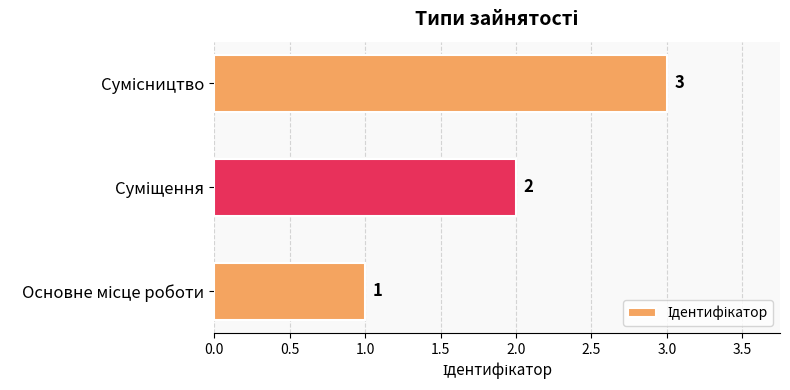

How many values are between 1 and 3?

3